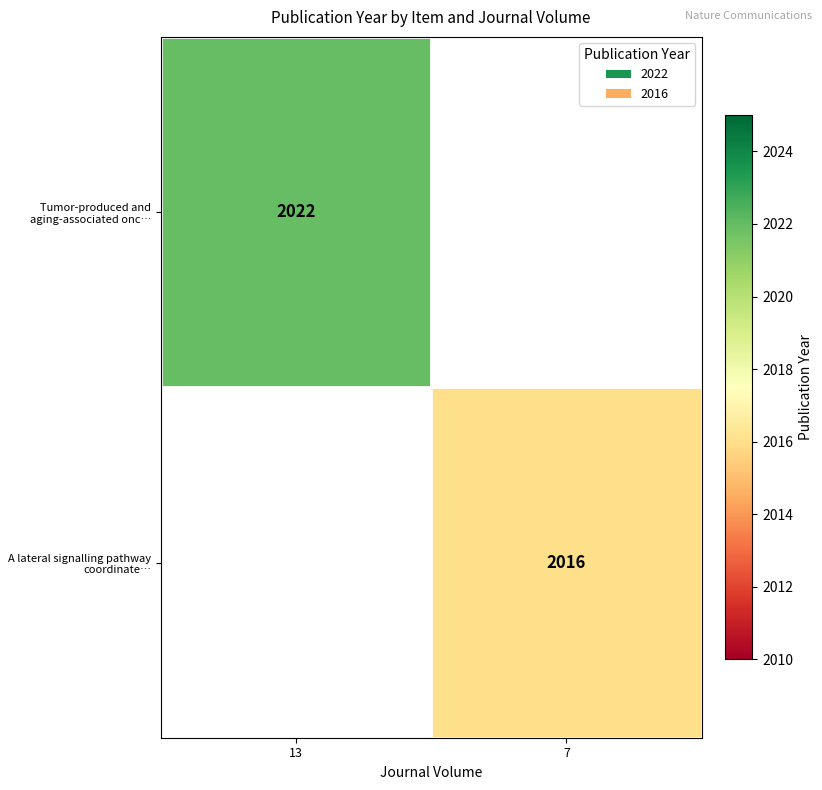

True or false: A lateral signalling pathway coordinate… has a value of 3589 at 7.

False